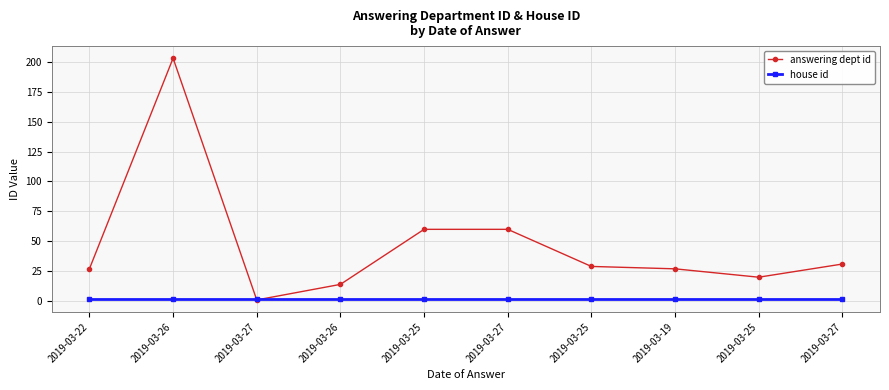

Which series has the largest range (max minus min)?

answering dept id